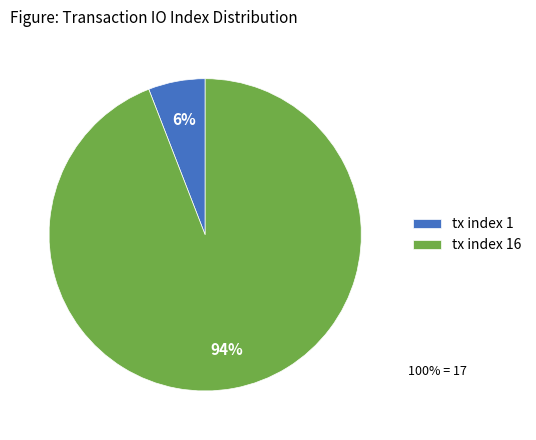

Rank the categories by value from lowest to highest.

tx index 1, tx index 16